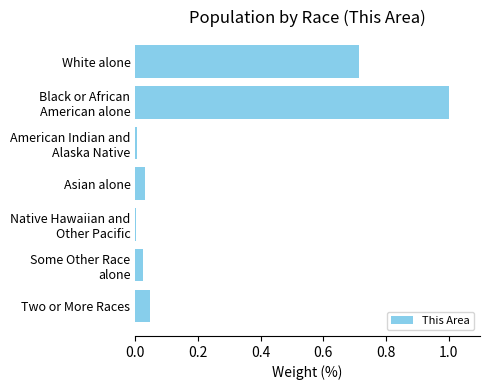

What is the average value?

0.3